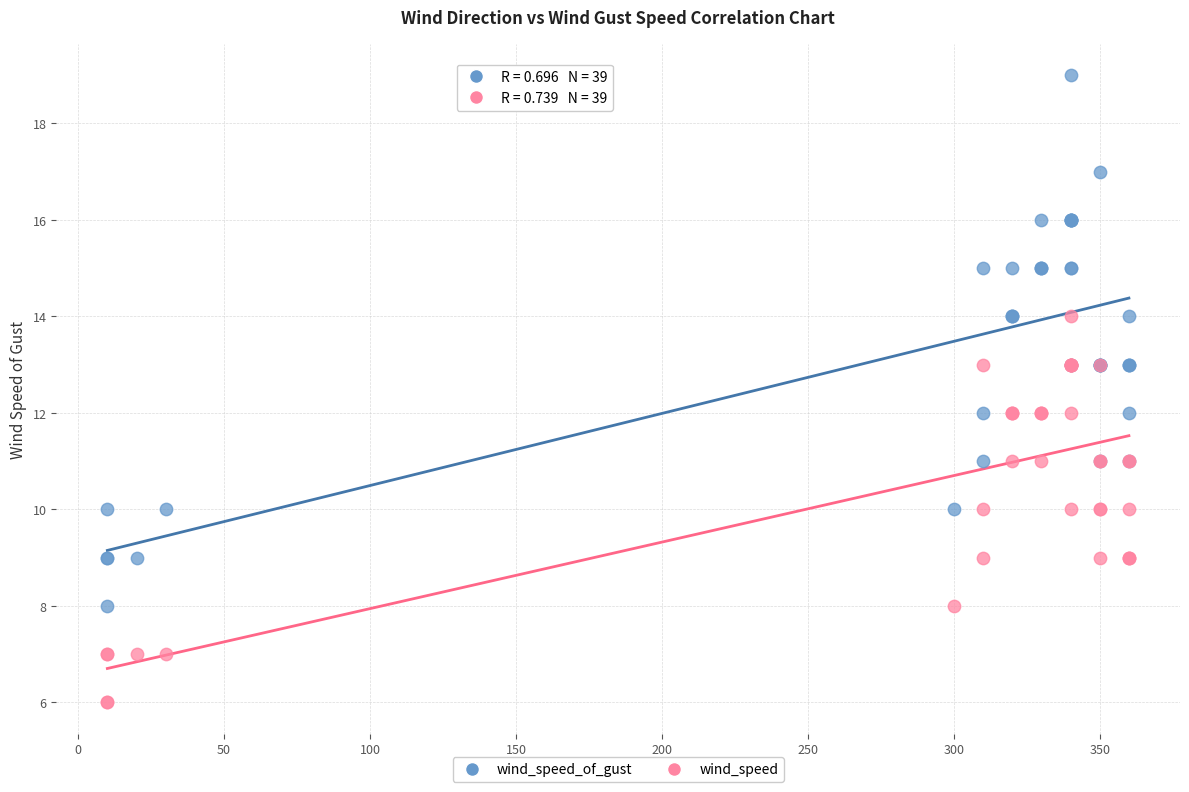

Which series has the largest Y range (max minus min)?

wind_speed_of_gust